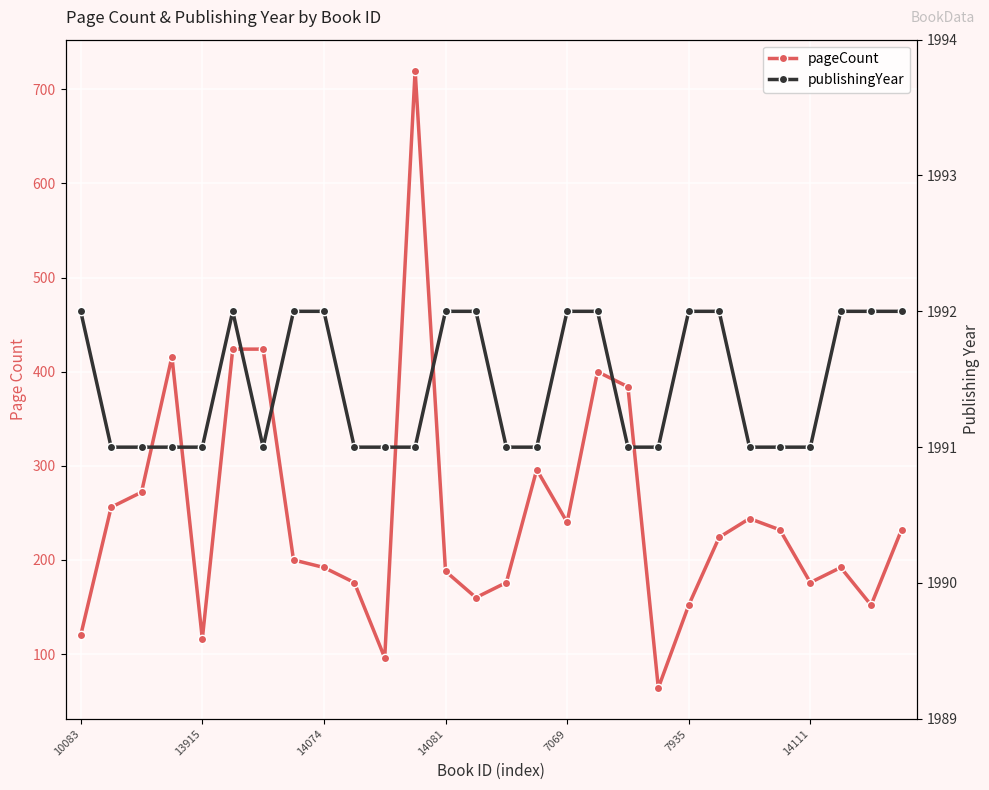

Rank the series at 14074 from lowest to highest value.

pageCount, publishingYear